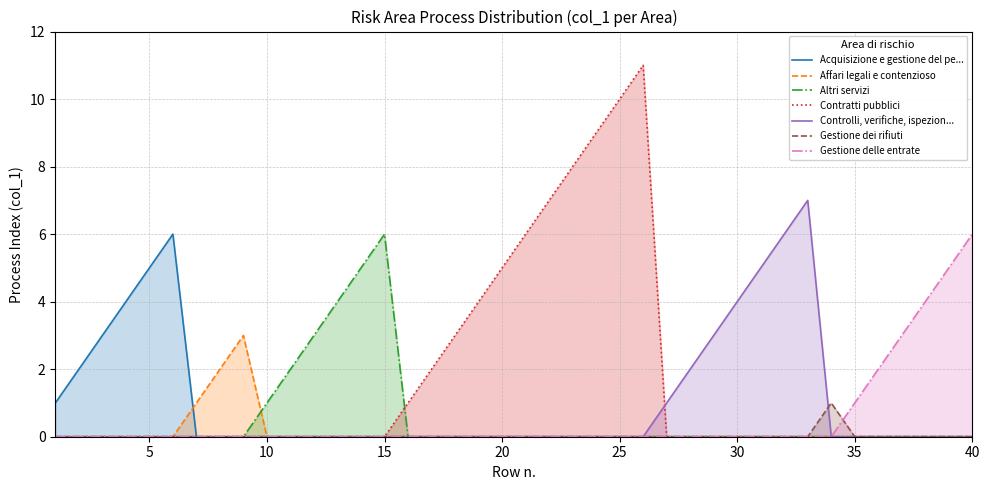

Which series has the largest range (max minus min)?

Contratti pubblici